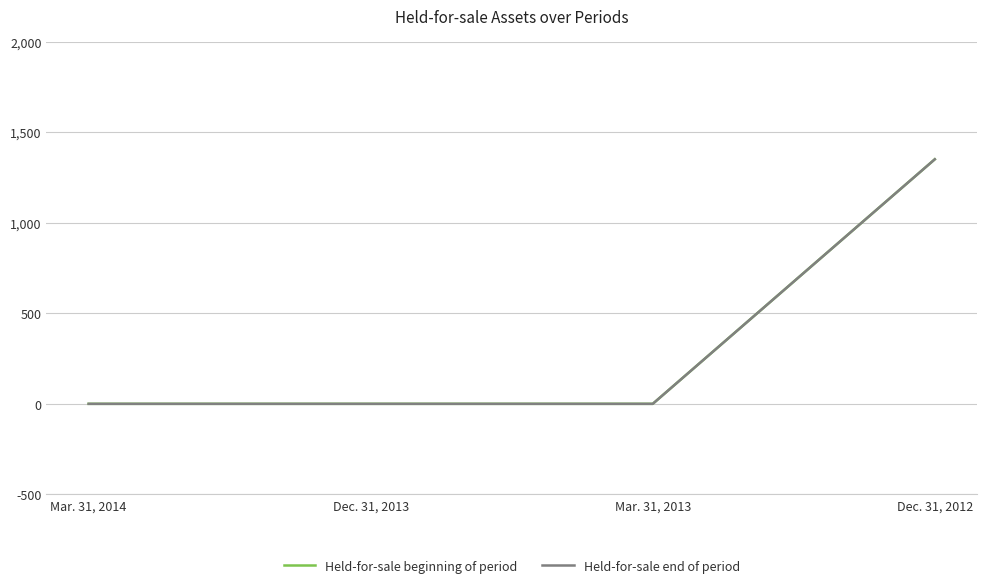

Is it true that Held-for-sale end of period equals 673 at Dec. 31, 2013?

False